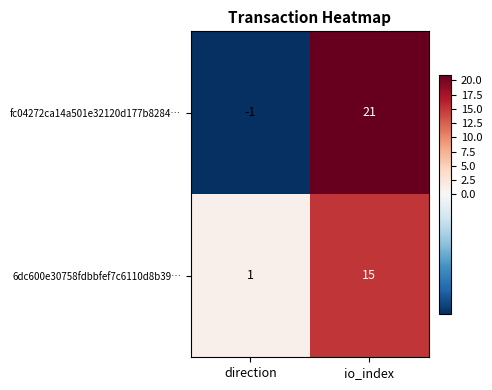

What value does the 6dc600e30758fdbbfef7c6110d8b39… series have at io_index?

15